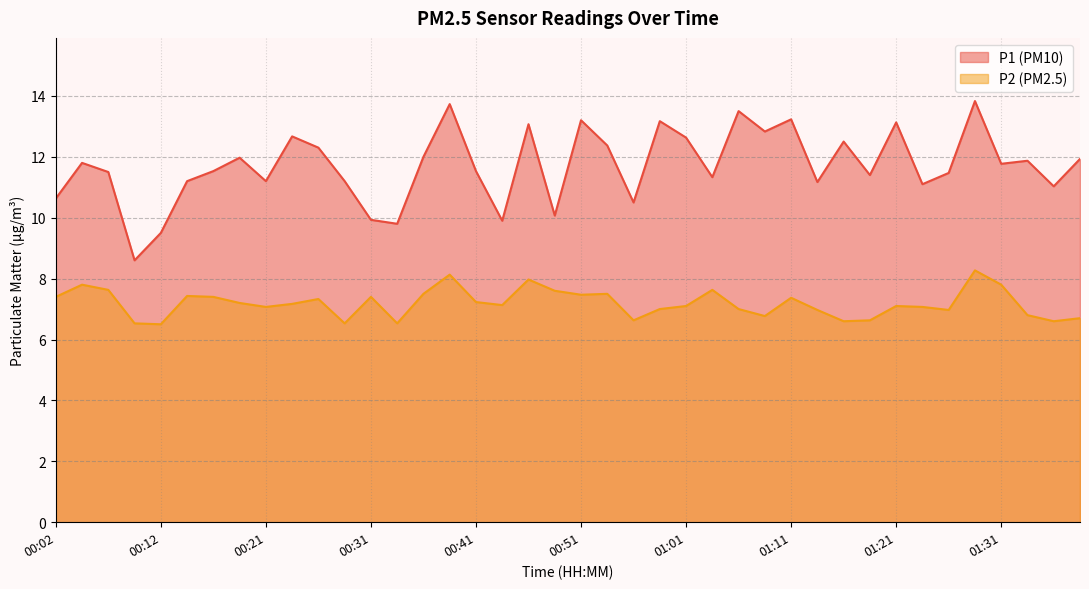

True or false: P1 and P2 cross at least once.

False